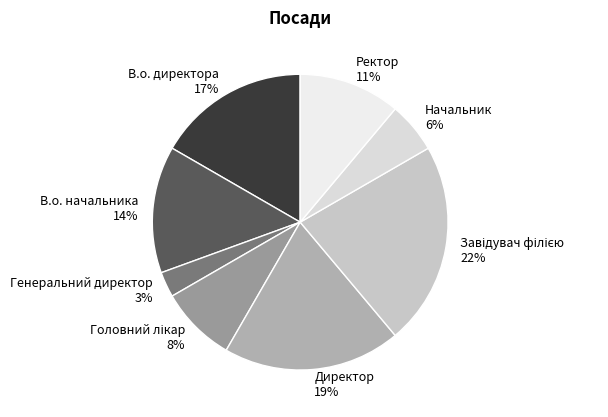

The В.о. директора 17% slice represents 17% of the pie. True or false?

True